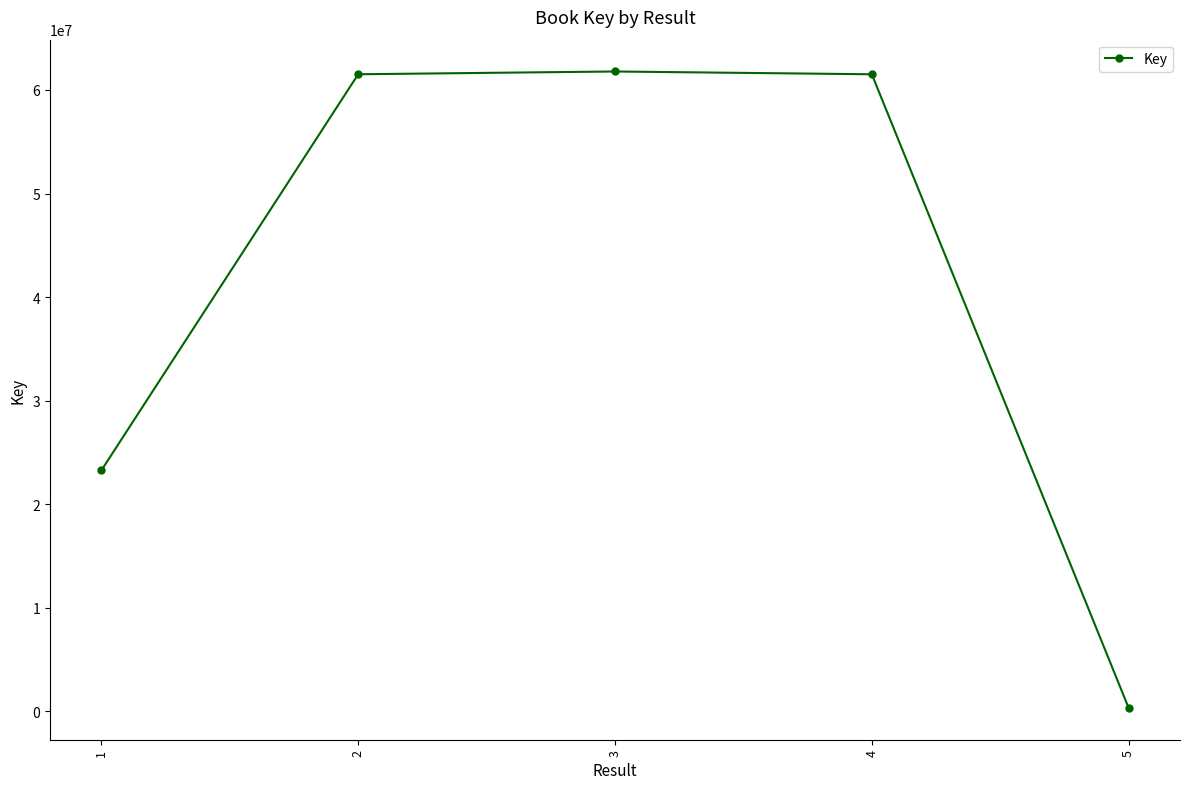

What is the average value?

41683991